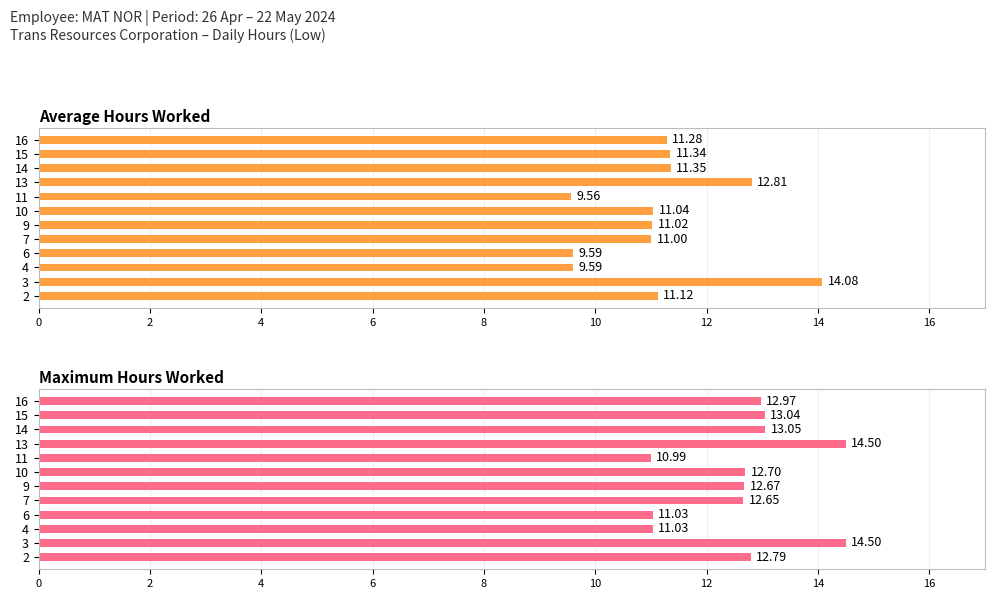

What is the difference between the second highest and minimum values in the Maximum Hours Worked series?

3.5